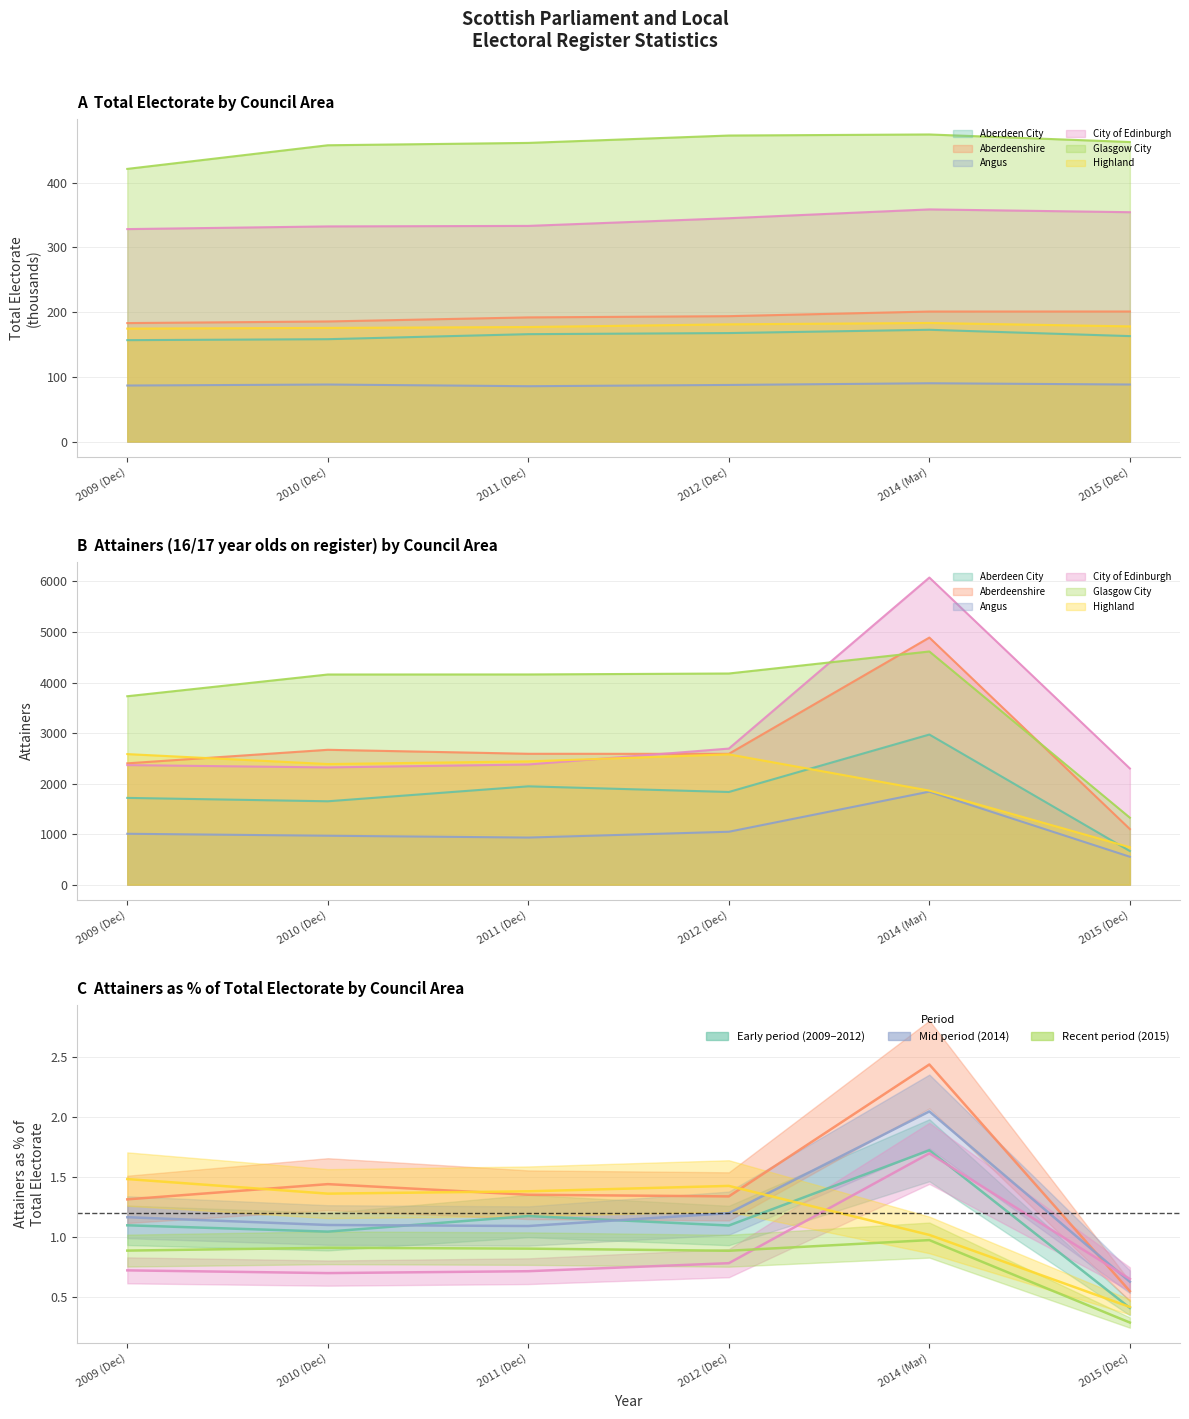

True or false: Aberdeen City and Highland intersect in this chart.

False